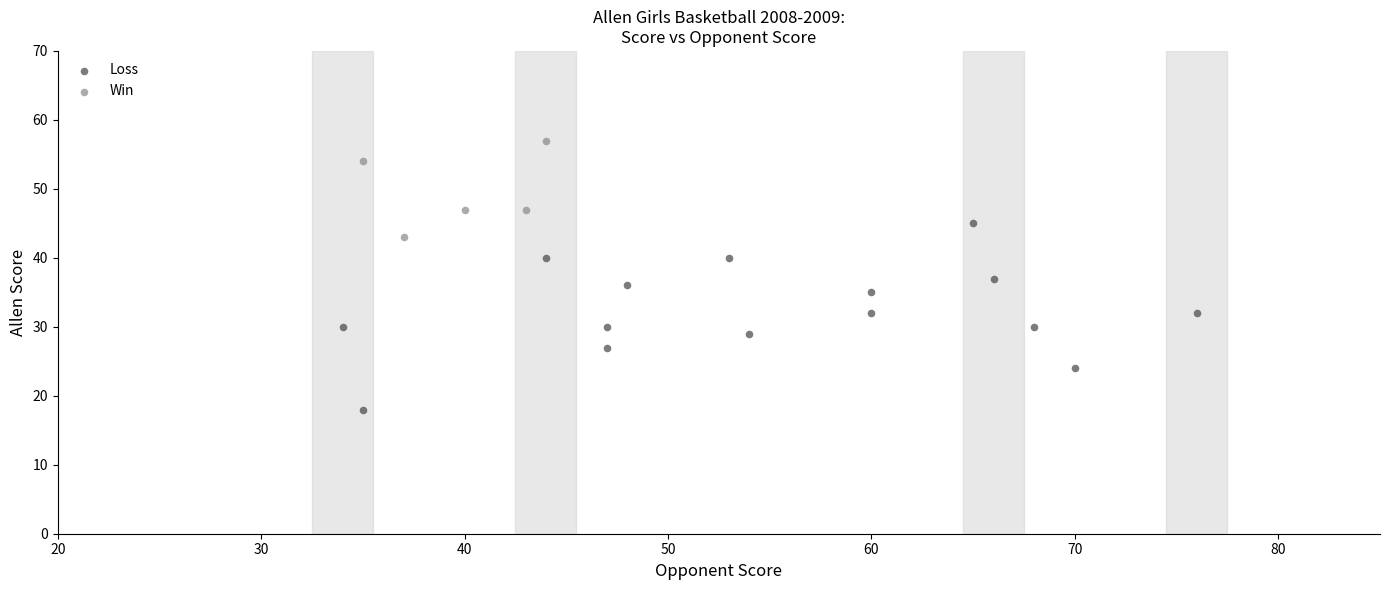

What are all the series names shown in the legend?

Loss, Win